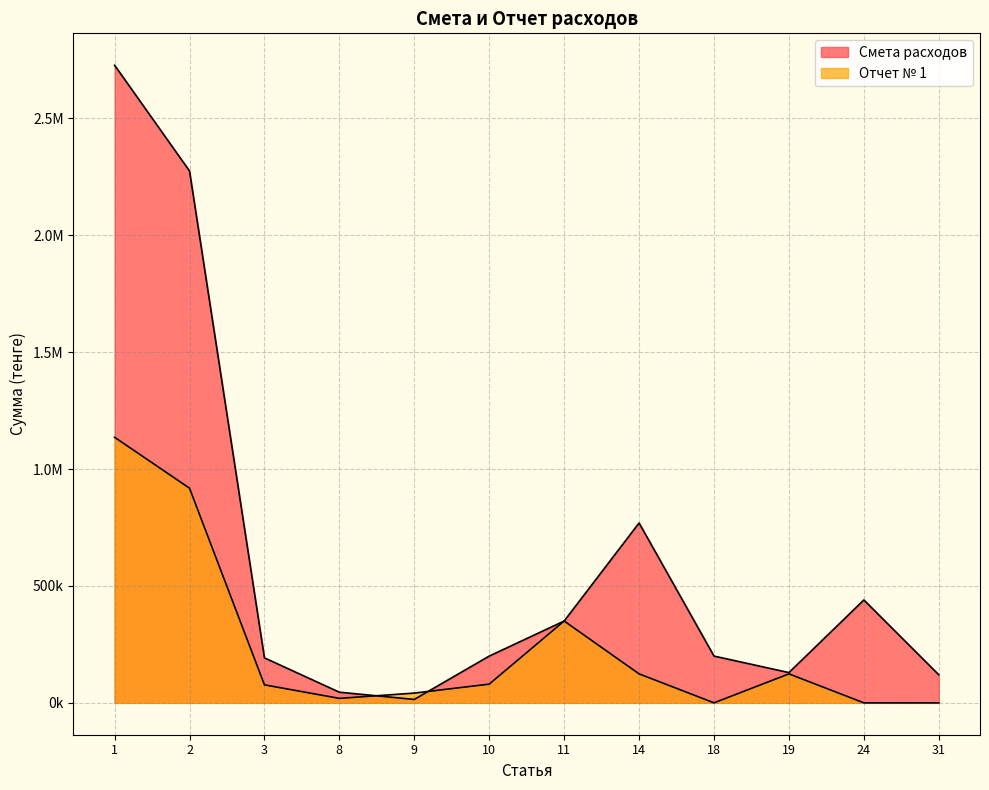

In Смета расходов, how many points are higher than both neighbors (excluding endpoints)?

2